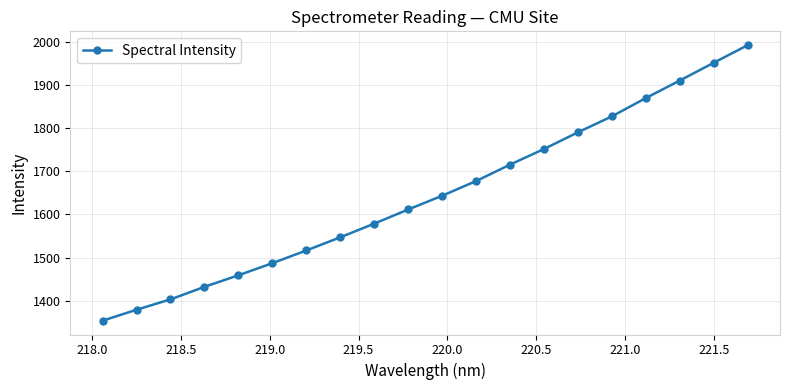

What is the value of the 16th point from the left?

1827.8